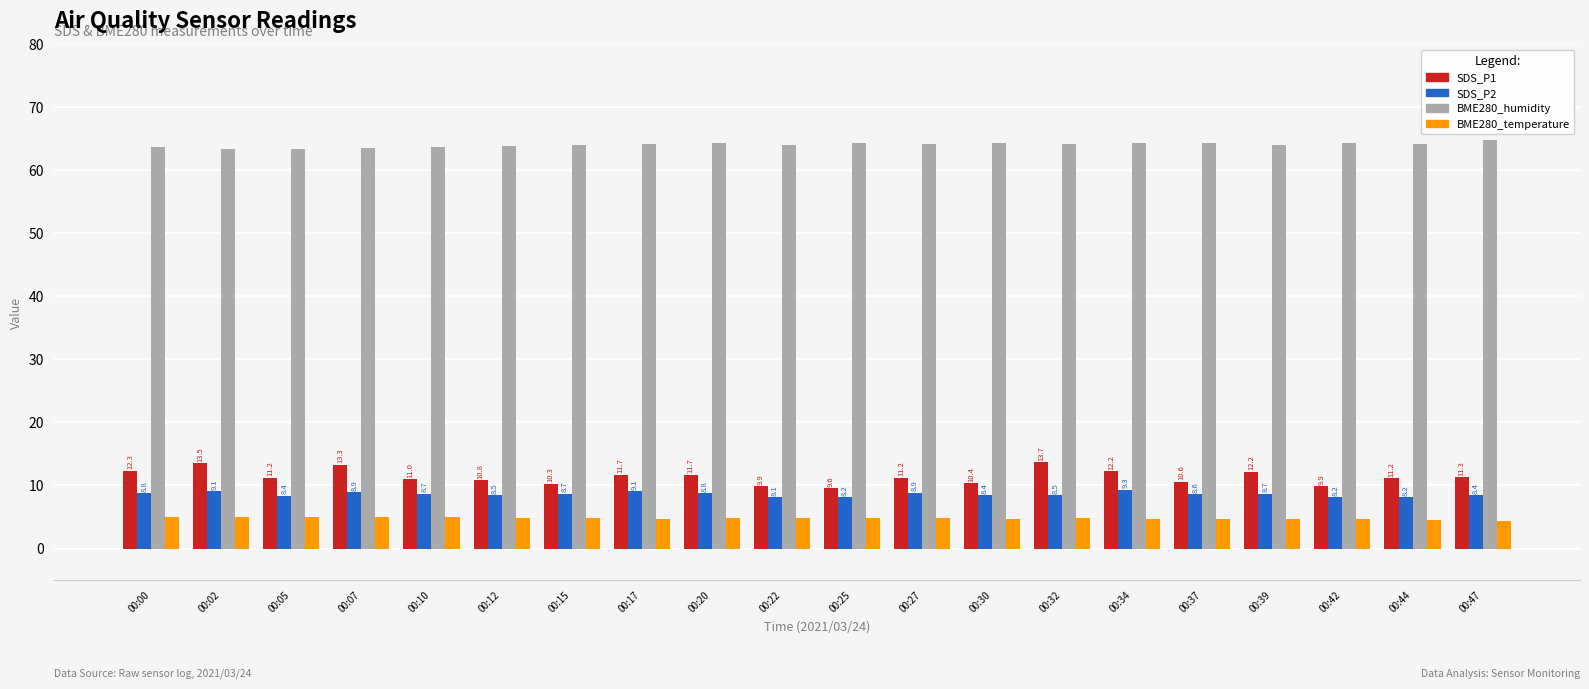

Rank the series at 00:05 from highest to lowest value.

BME280_humidity, SDS_P1, SDS_P2, BME280_temperature